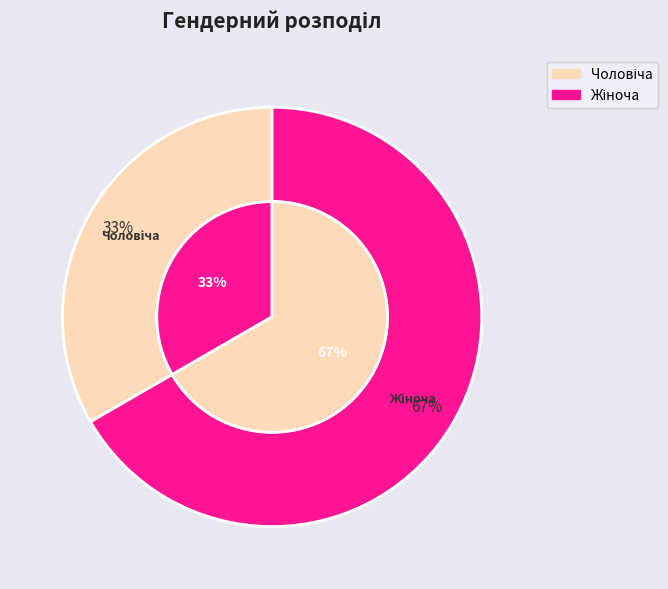

True or false: Чоловіча accounts for 33% of the total.

True